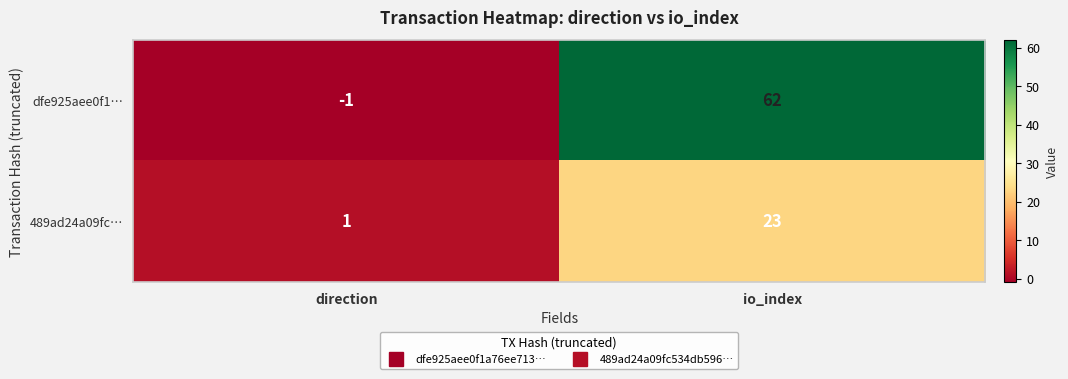

Between direction and io_index, which series saw the biggest shift?

dfe925aee0f1…